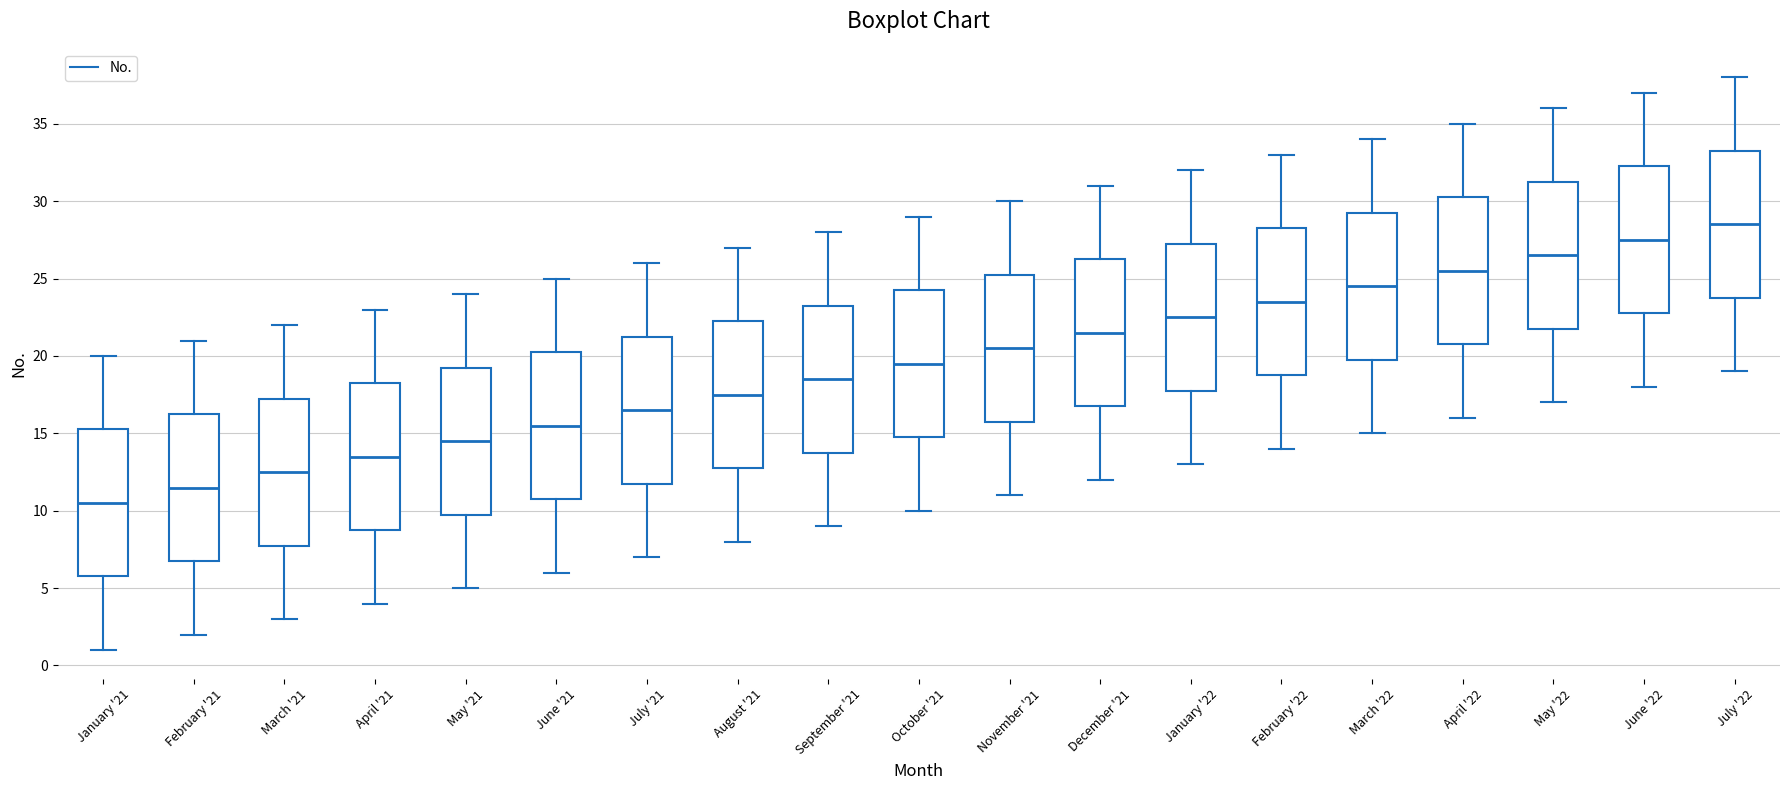

Which box has the lowest median line?

January '21